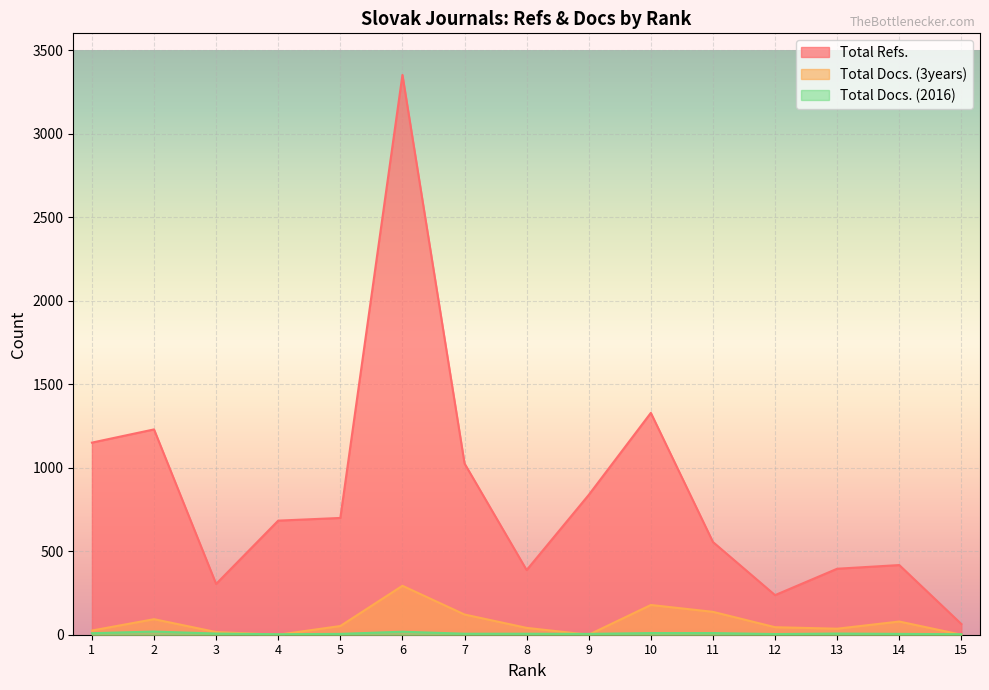

Rank the series at 10 from highest to lowest value.

Total Refs., Total Docs. (3years), Total Docs. (2016)